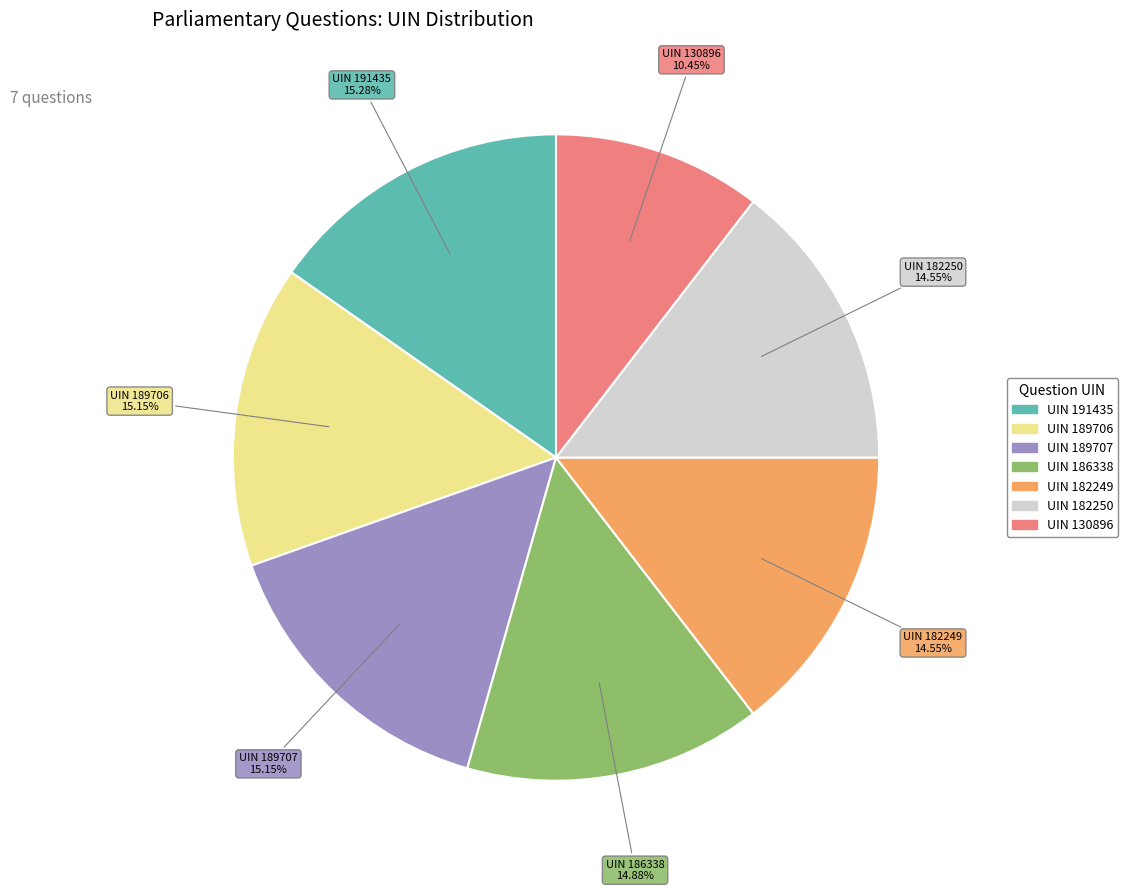

Does any single category account for the majority?

No